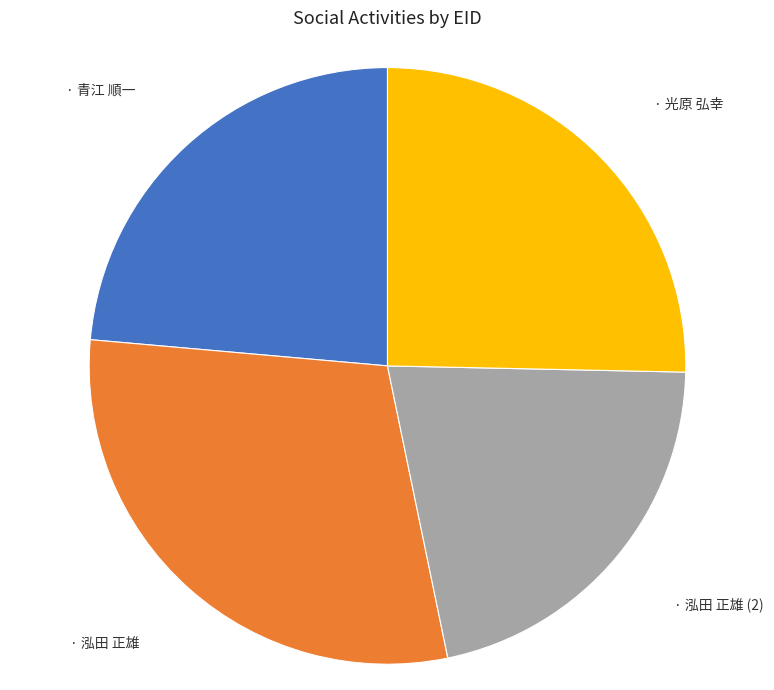

Is there a majority slice in this chart?

No